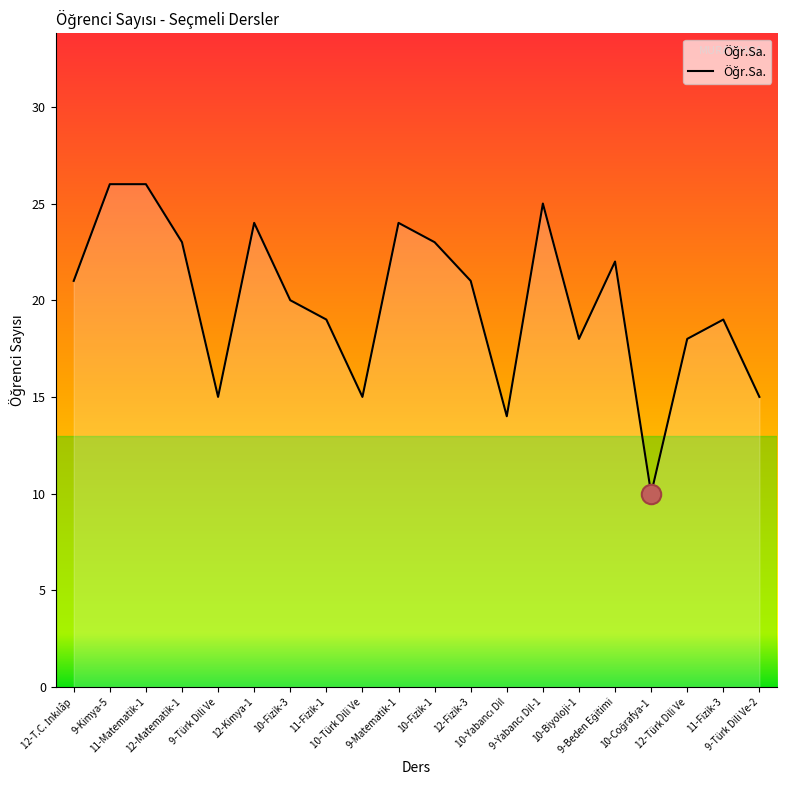

What is the difference between the values at 9-Matematik-1 and 10-Türk Dili Ve?

9